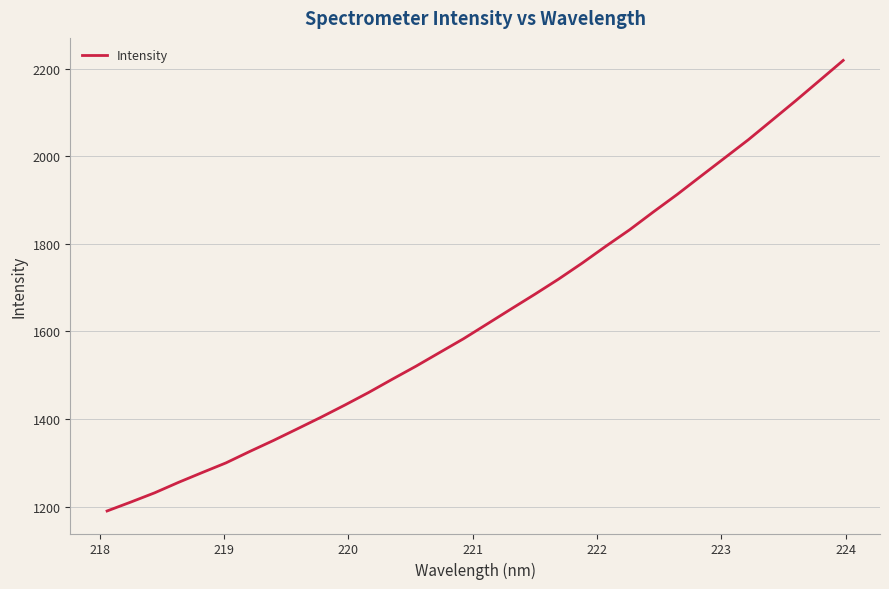

What is the average value?

1637.1